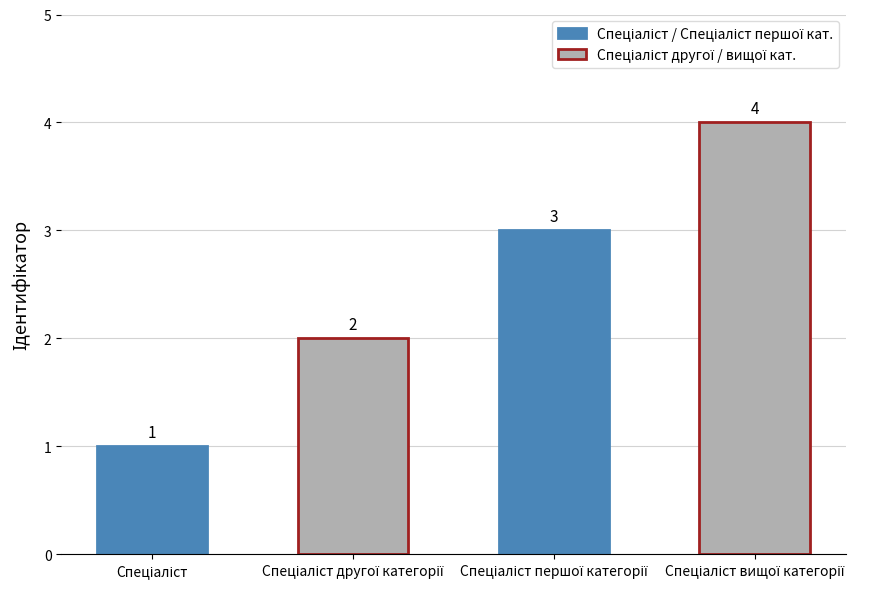

What is the sum of all values?

10